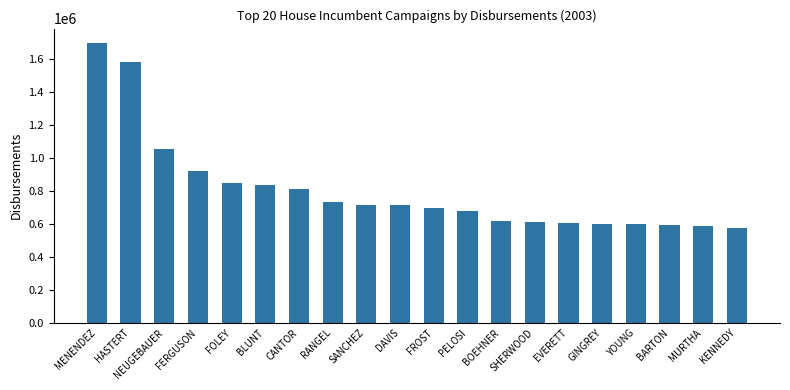

What is the value of the 5th bar from the left?

846950.3